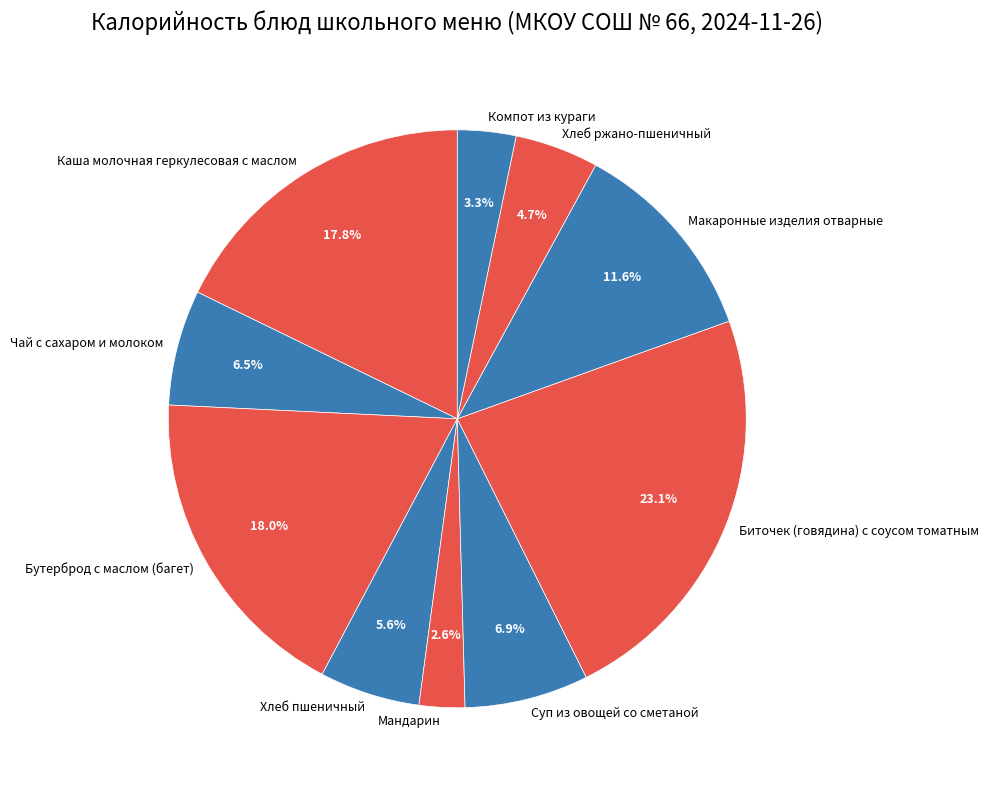

Which slice is the smallest?

Мандарин